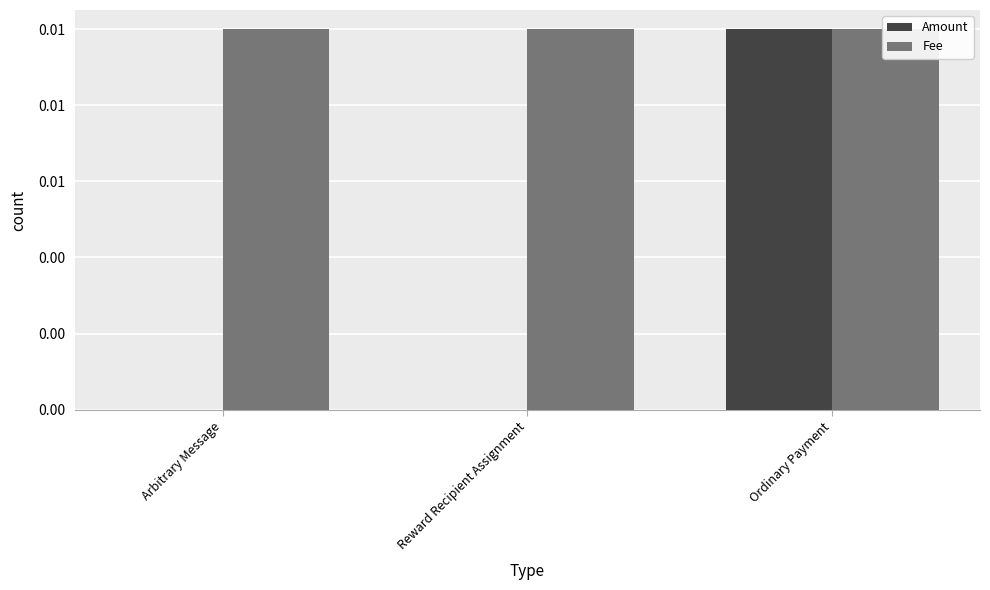

Which series has the widest spread of values?

Amount